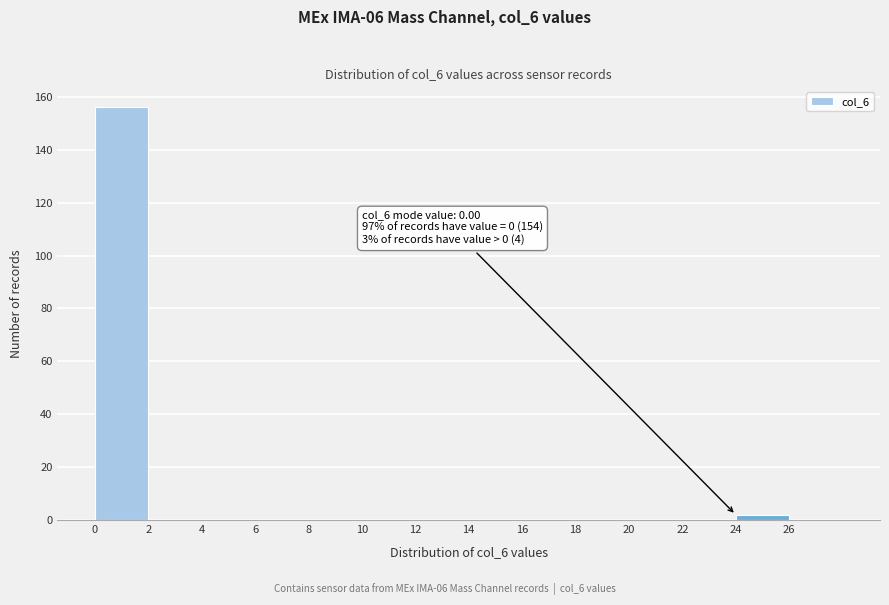

Over which range of the x-axis is the bar tallest?

0 to 2